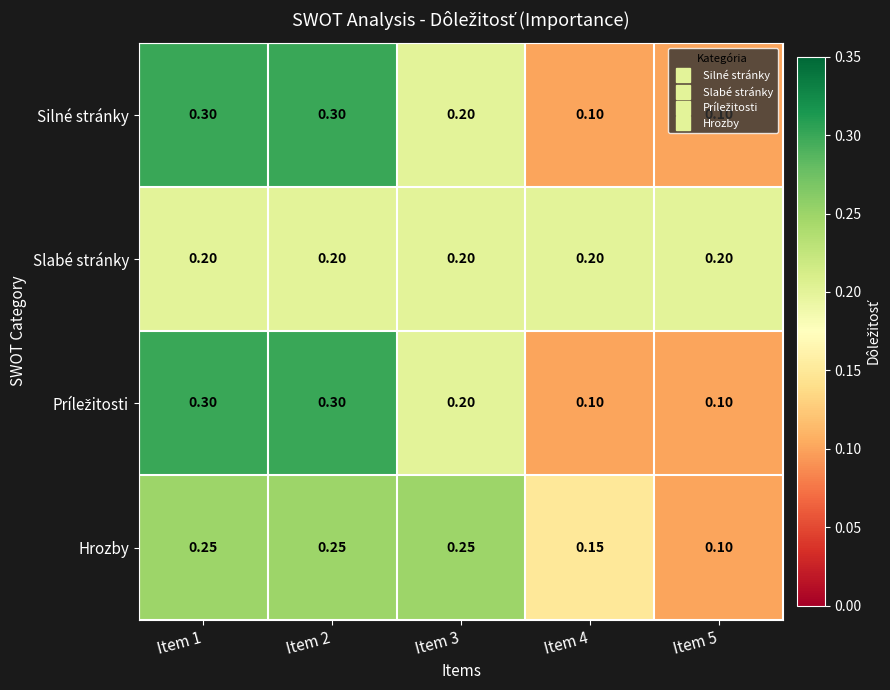

Which series changed the most between Item 3 and Item 5?

Hrozby